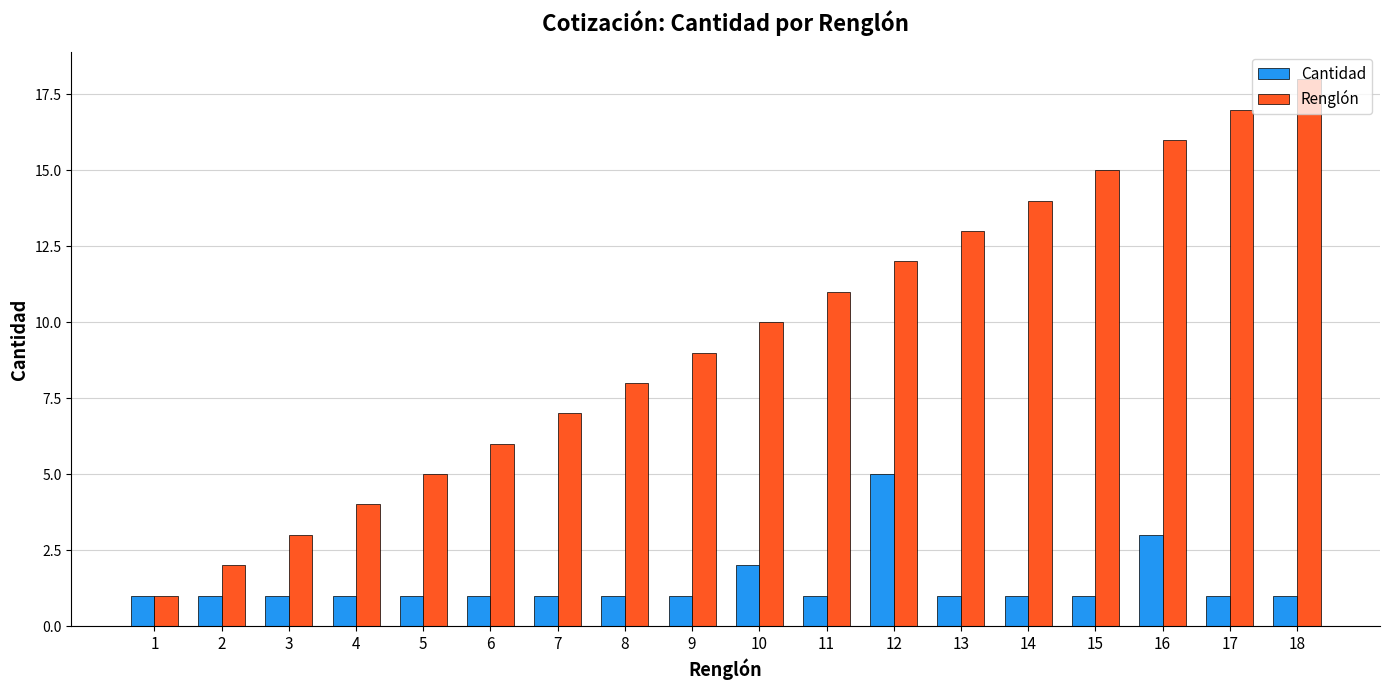

At which category does the chart reach its peak across all series?

18